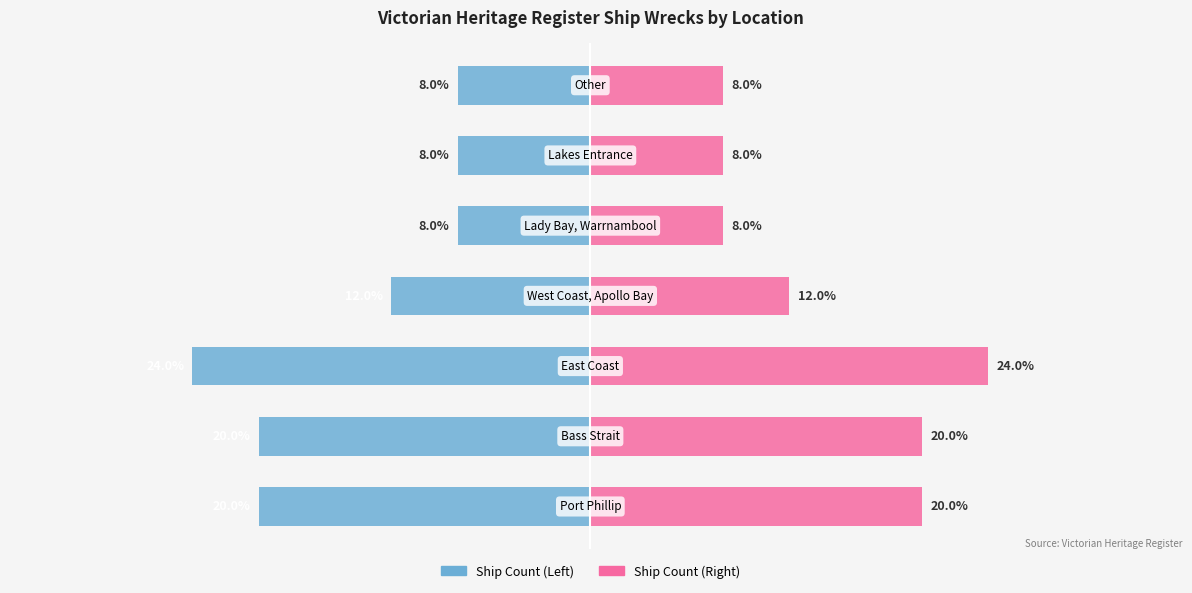

Is the value of Ship Count (Left) at 3 greater than the value of Ship Count (Right) at 2?

No